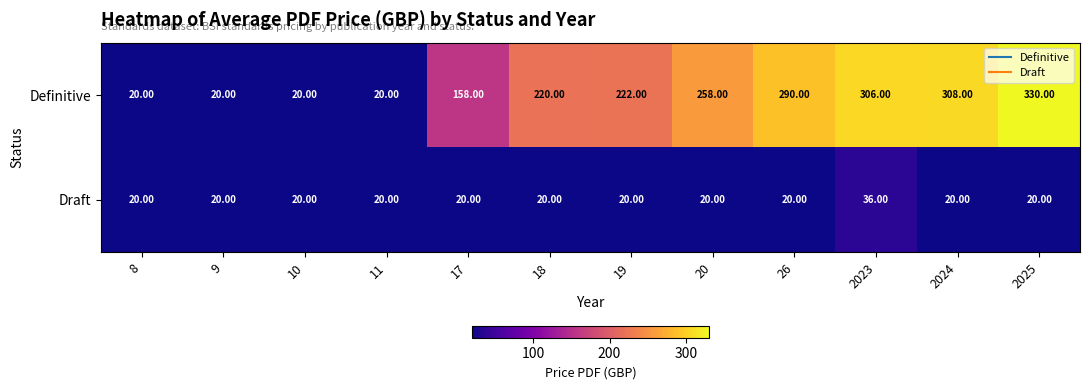

What is the average value of the Draft series?

21